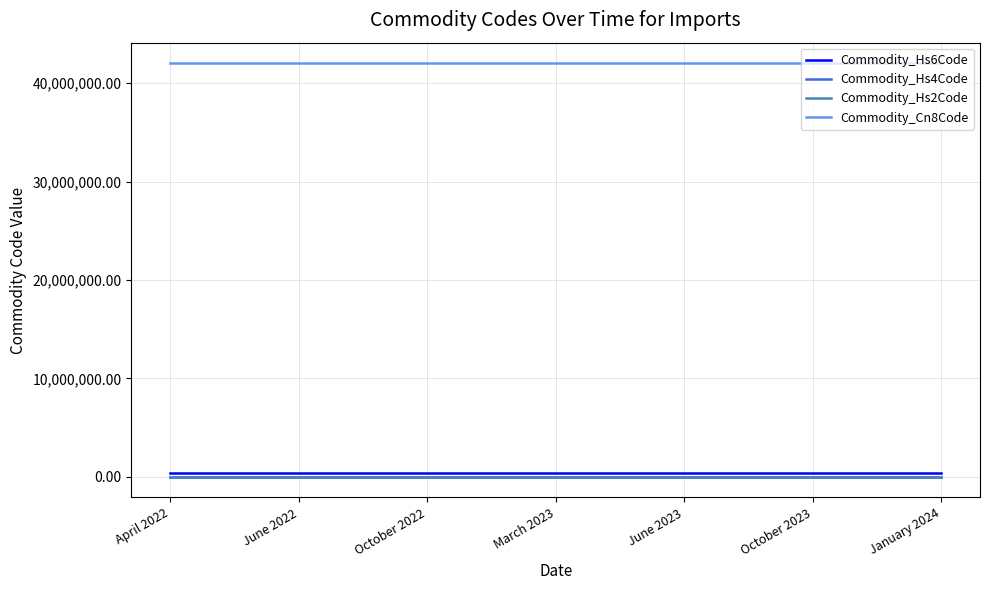

True or false: Commodity_Cn8Code and Commodity_Hs6Code intersect in this chart.

False